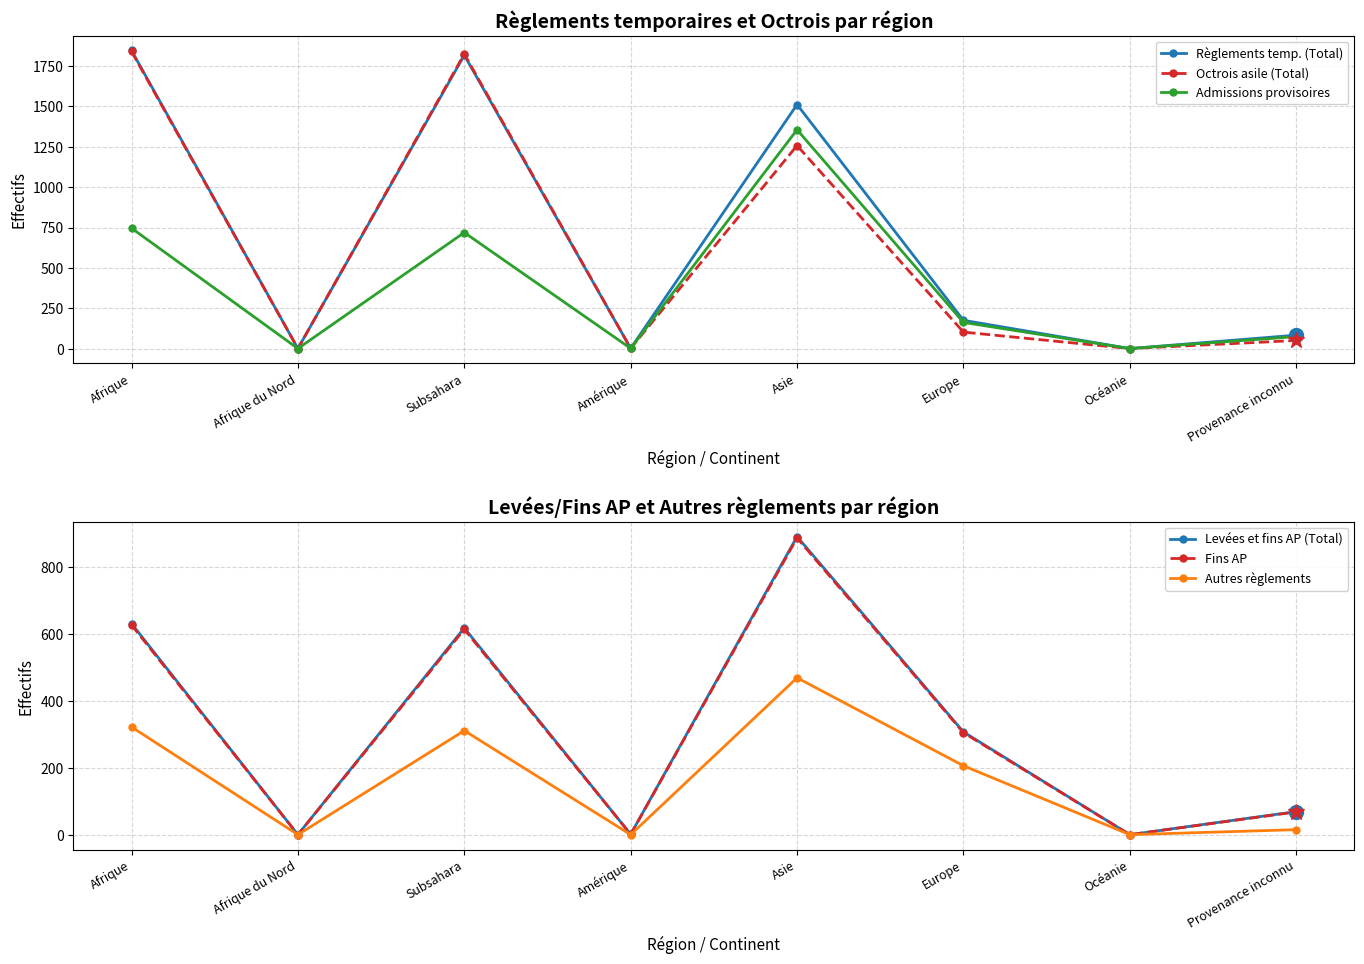

The Règlements temp. (Total) series shows 2876 at Afrique. True or false?

False